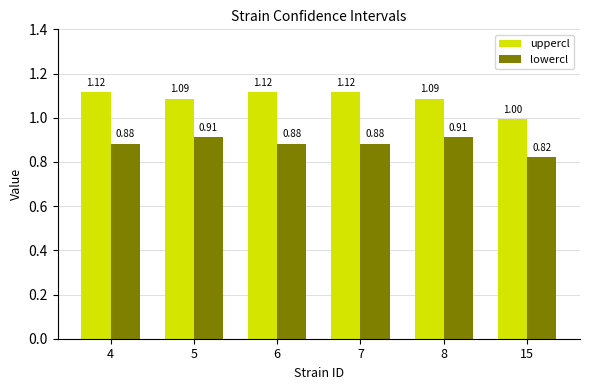

What is the sum of all uppercl values?

6.5